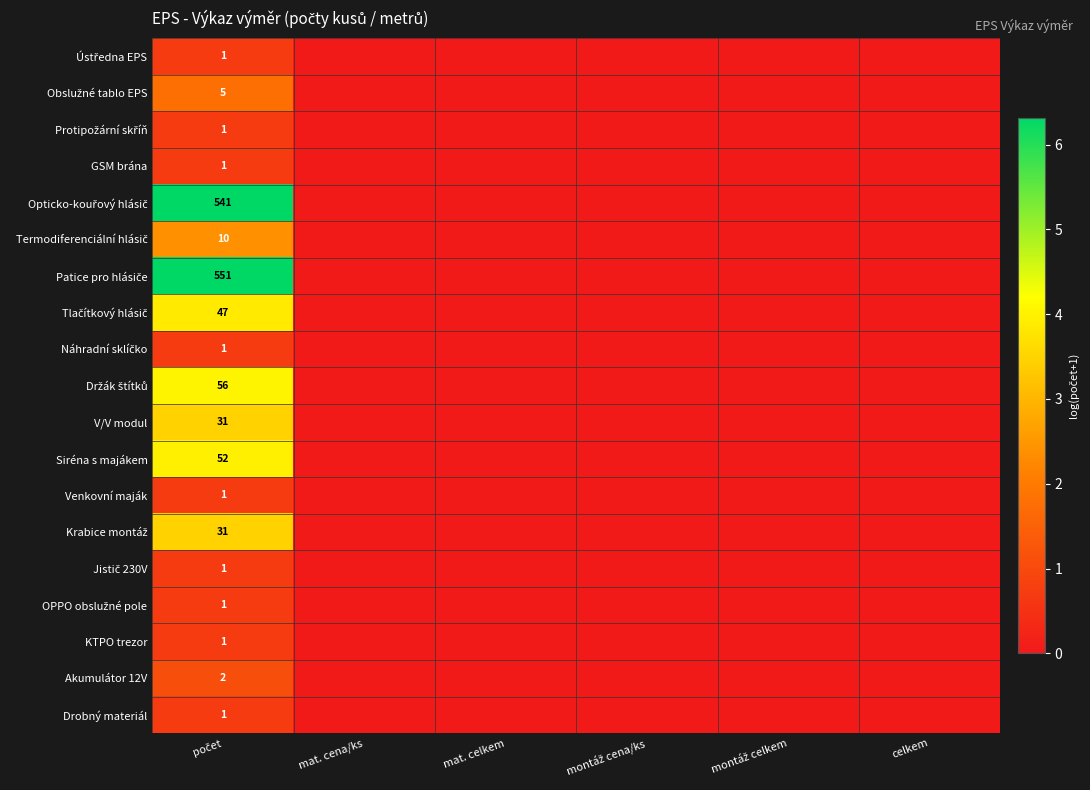

Is the value of Venkovní maják at mat. cena/ks greater than the value of Drobný materiál at počet?

No